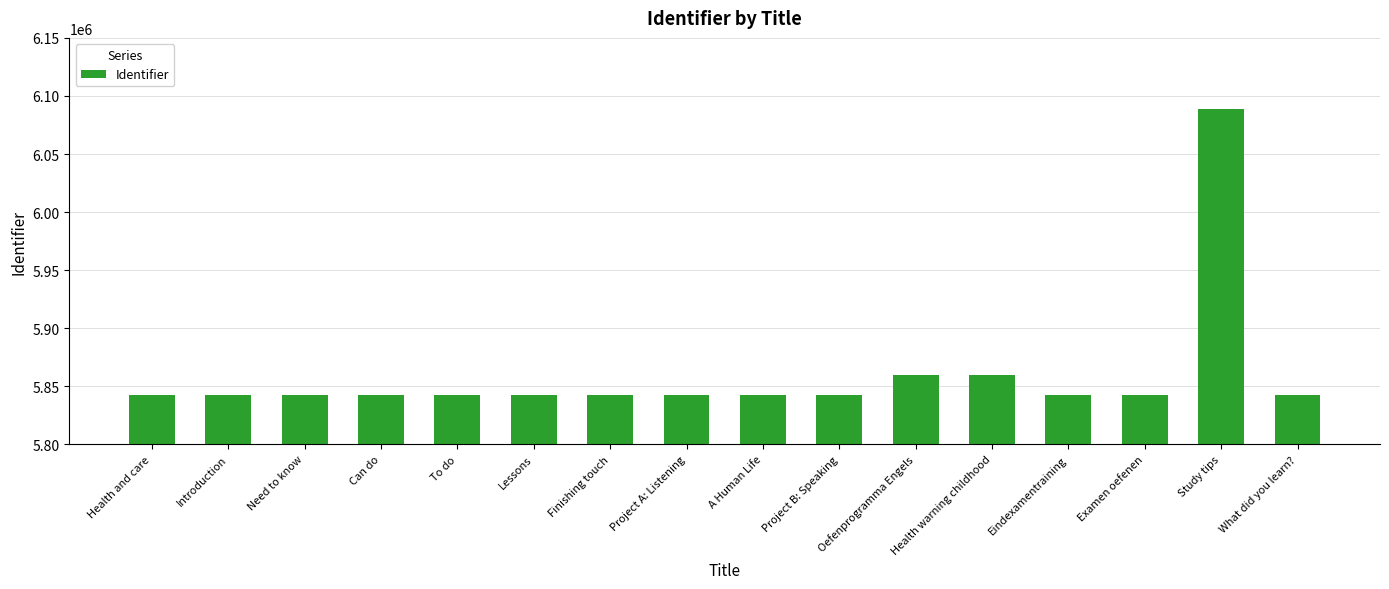

Approximately how many times larger is the value at Project A: Listening compared to Eindexamentraining?

1.0